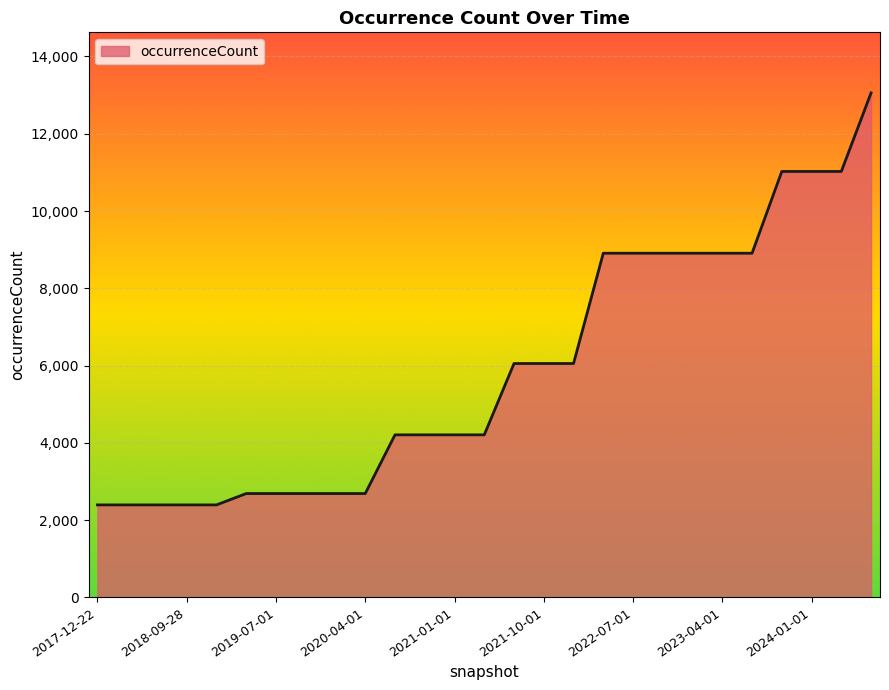

What is the difference between the maximum and minimum values?

10662